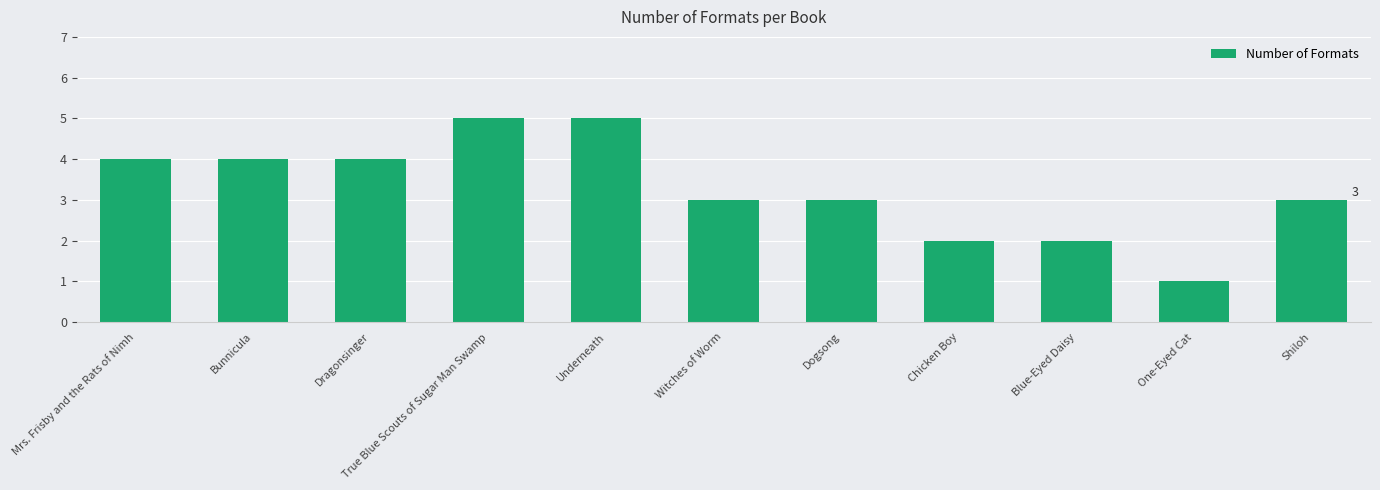

Count the number of categories in the chart.

11